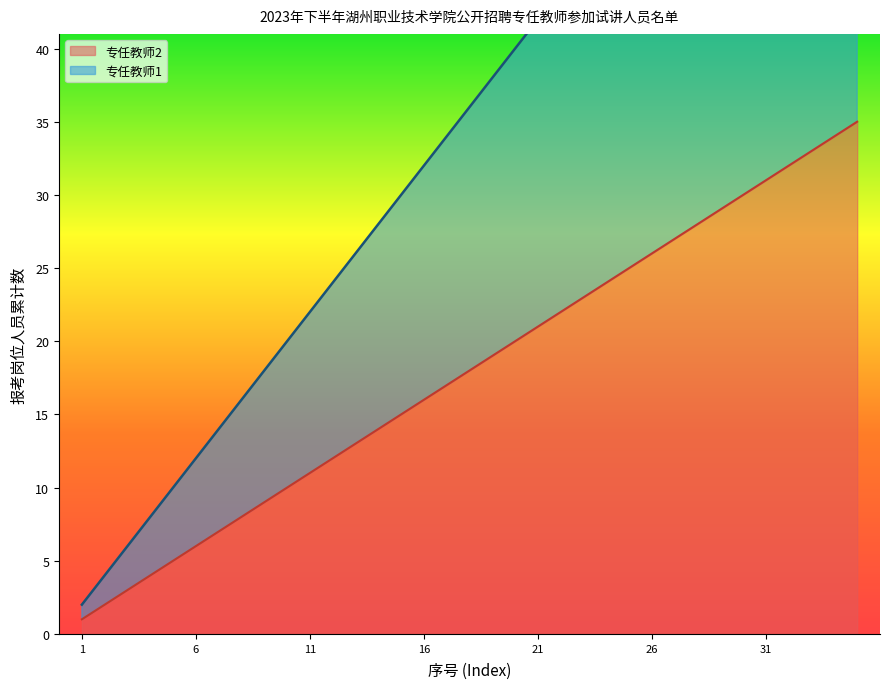

What are all the series names shown in the legend?

专任教师1, 专任教师2